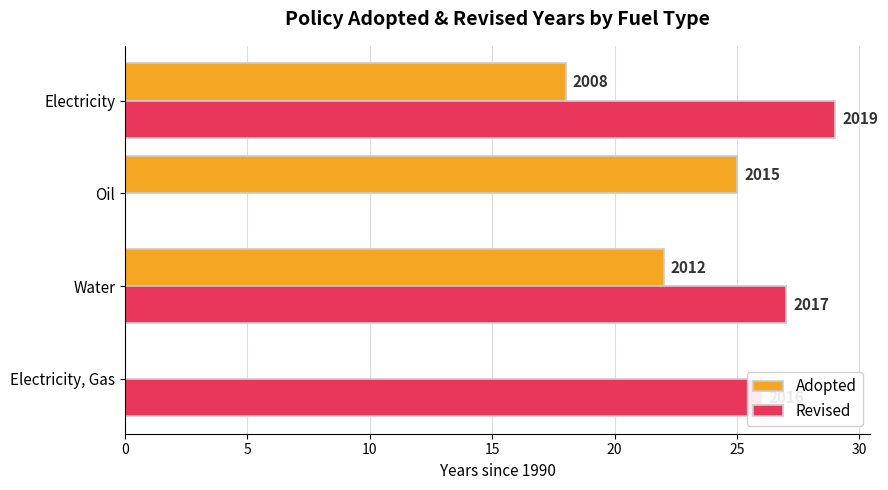

Count the Adopted values in the range 18 to 25.

3